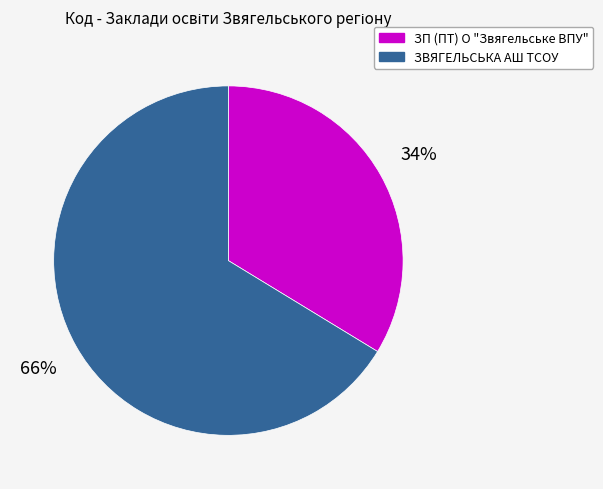

To the nearest percent, what is the combined percentage of ЗП (ПТ) О "Звягельське ВПУ" and ЗВЯГЕЛЬСЬКА АШ ТСОУ?

100%